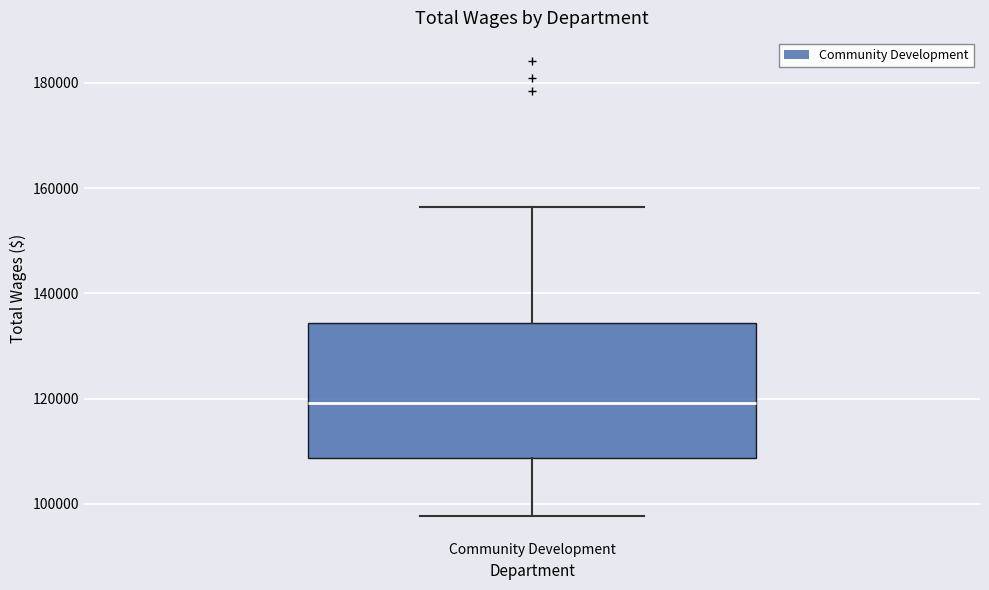

Transcribe this box plot: give where the median line is, the range the box spans, and where the two whiskers end, as read against the y-axis. The values are not printed on the chart, so give them approximately, as read against the axis.

median 120000, box 108000 to 134000, whiskers 98000 to 156000